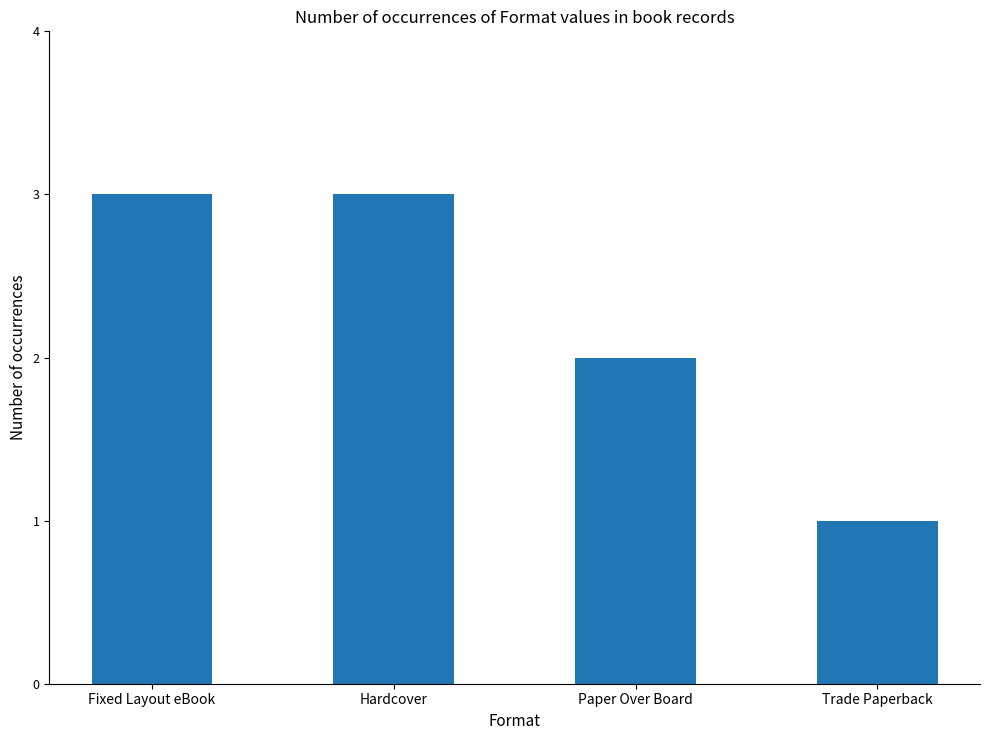

What is the label of the 2nd bar from the right?

Paper Over Board